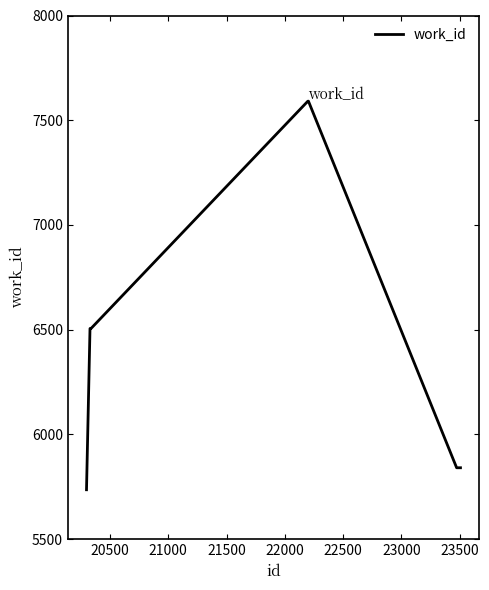

What is the minimum value shown in the chart?

5736